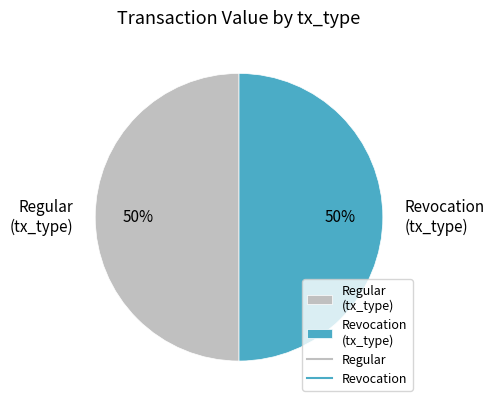

Combined, do Revocation (tx_type) and Regular (tx_type) account for over 50%?

Yes